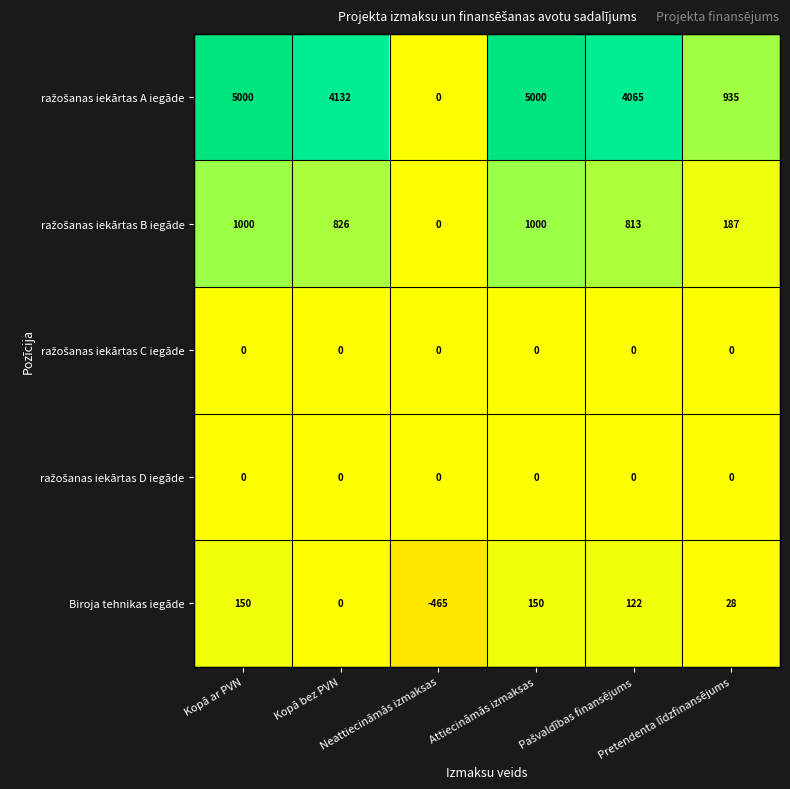

What is the smallest value displayed?

-465